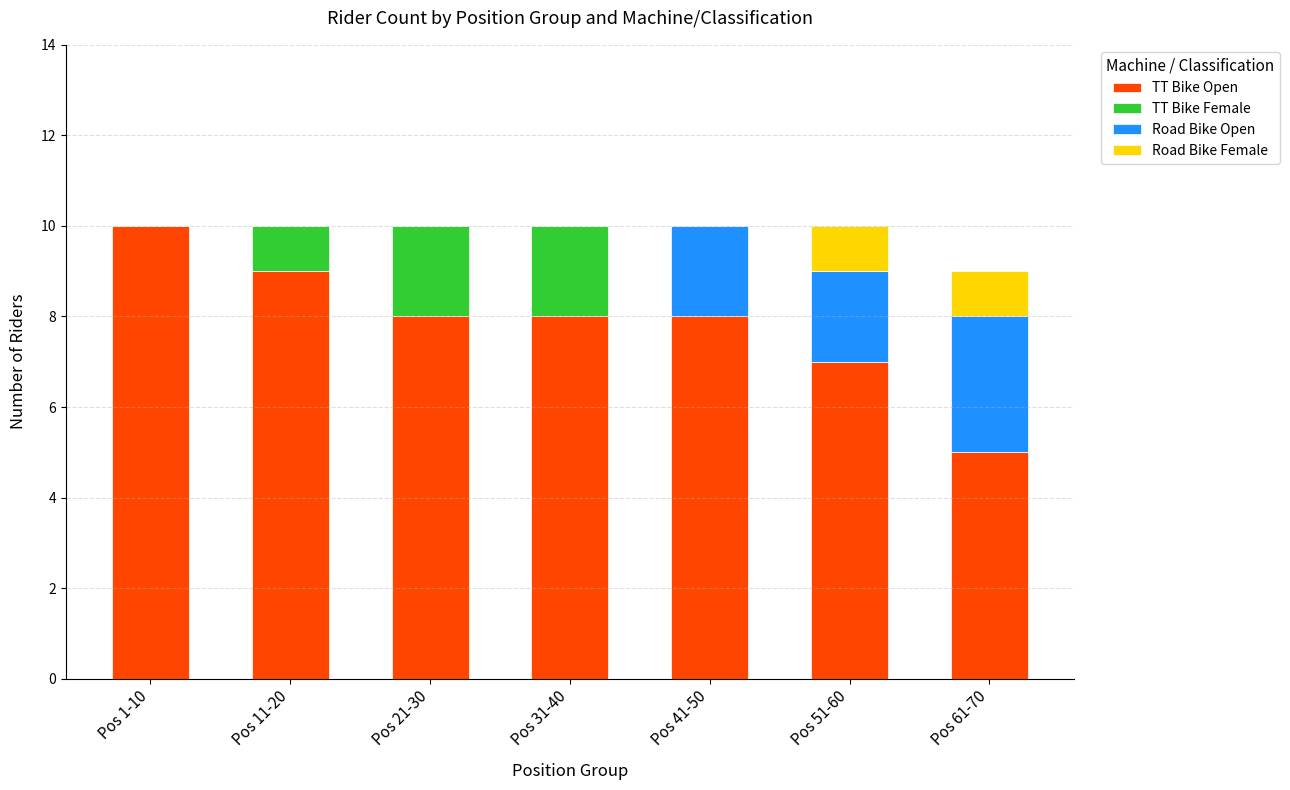

What is the total value across all series at Pos 31-40?

10